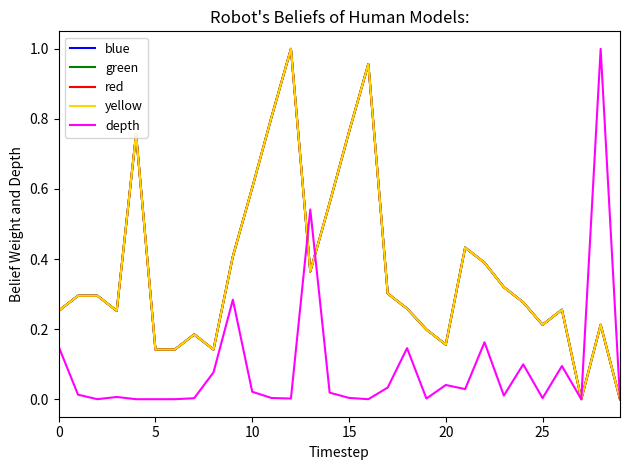

Does the chart display data point markers on the line(s)?

No